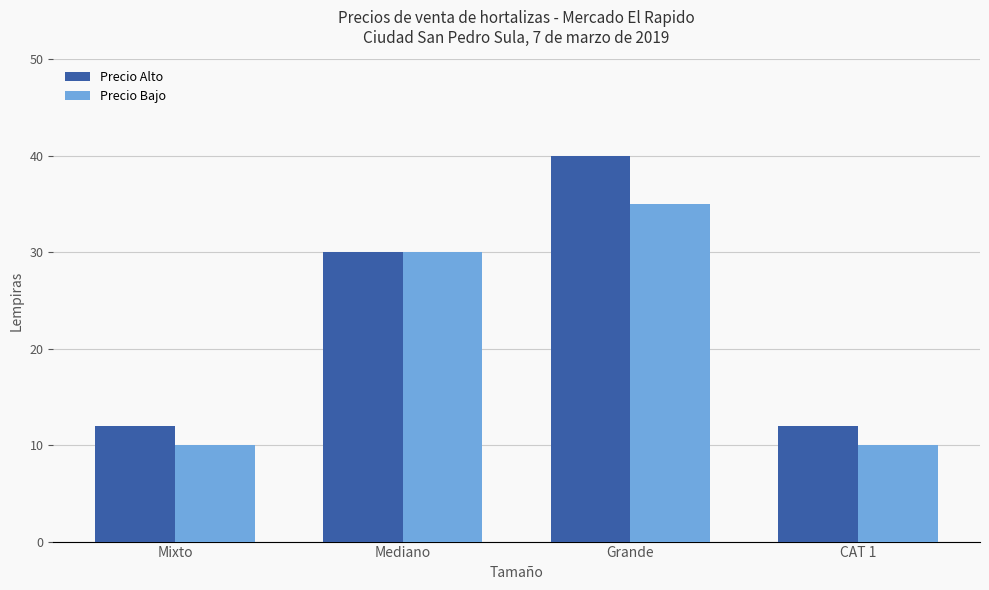

What position from the right is Mediano?

3